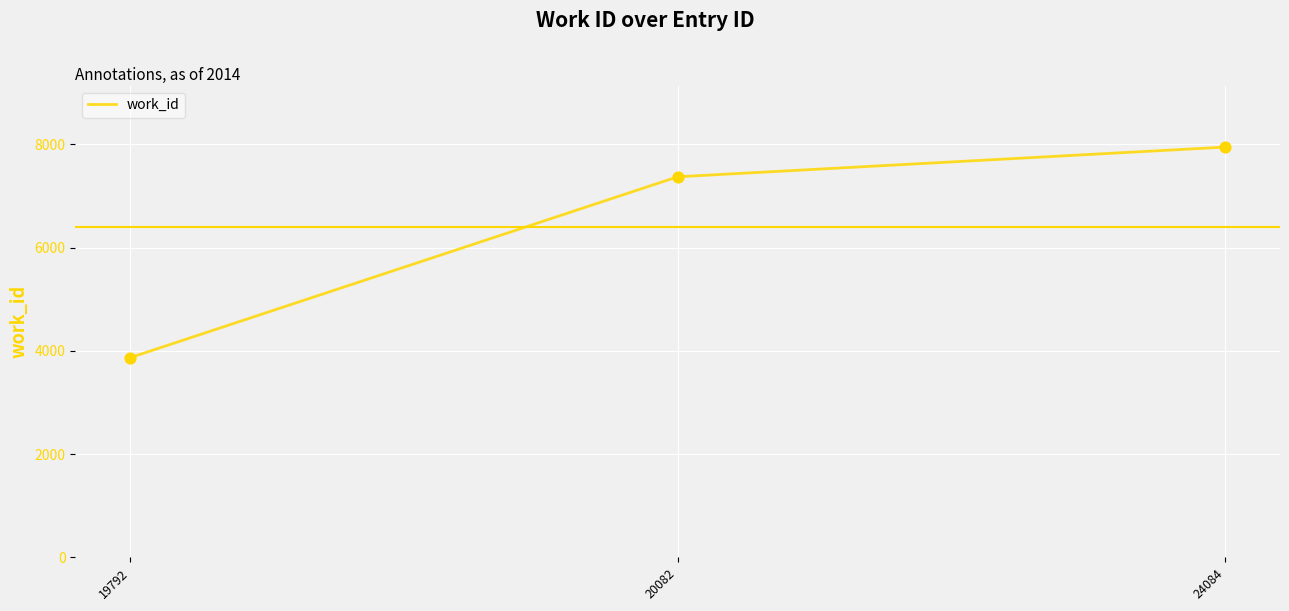

Between 24084 and 20082, which is larger?

24084